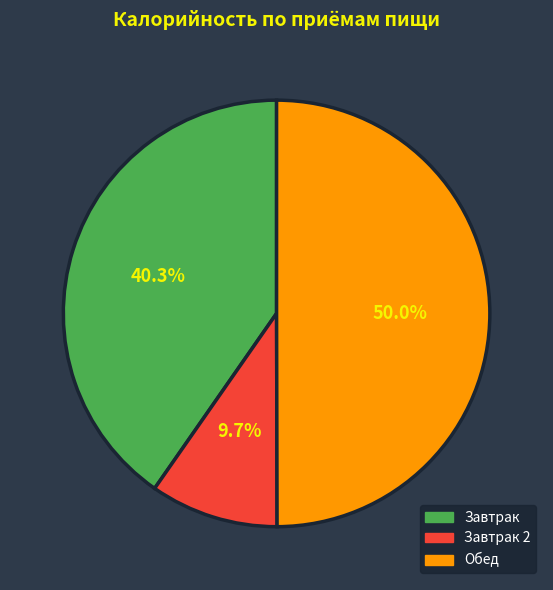

Which has a higher value, Завтрак or Обед?

Обед